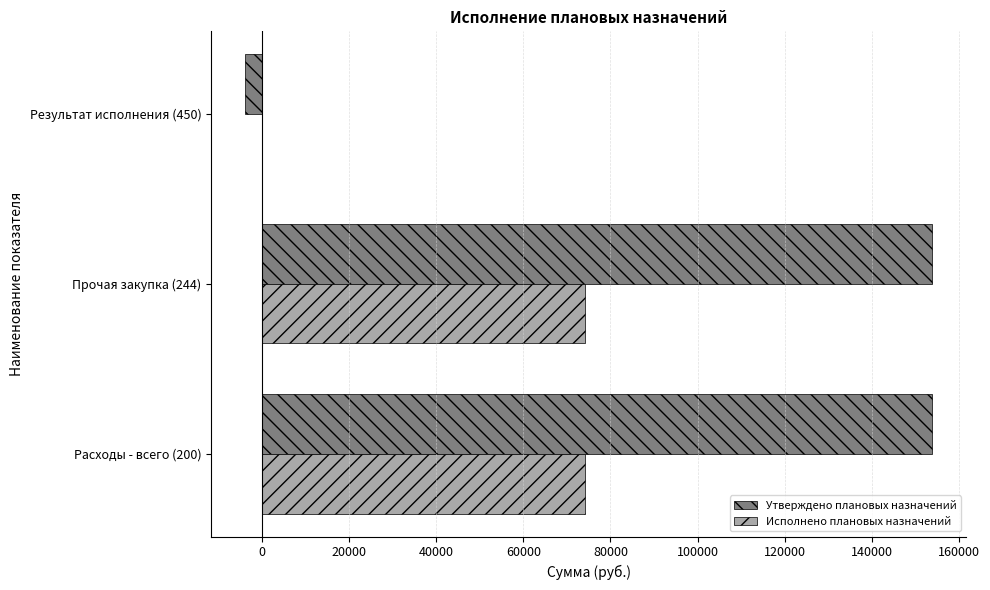

The value of Утверждено плановых назначений at Расходы - всего (200) is 153759.9. True or false?

True